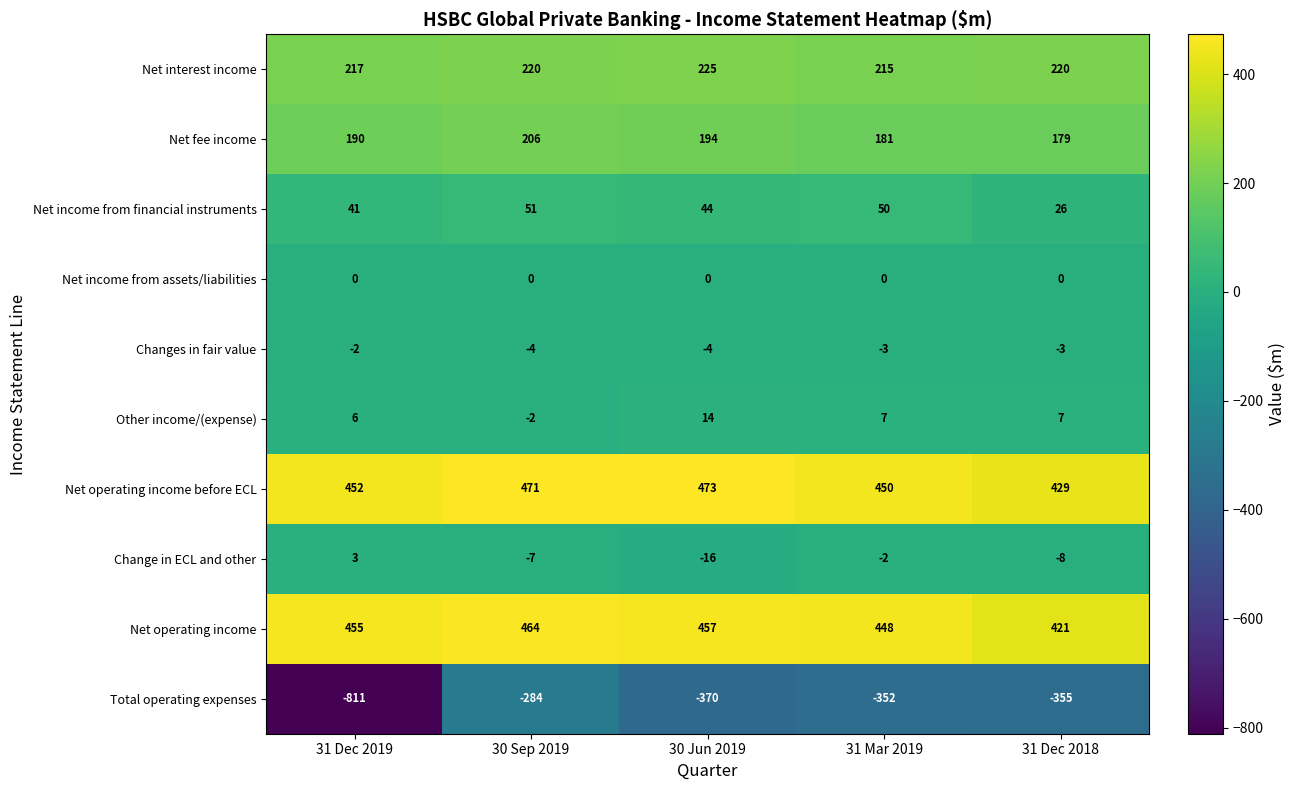

What is the spread (max minus min) of values at 30 Jun 2019?

843